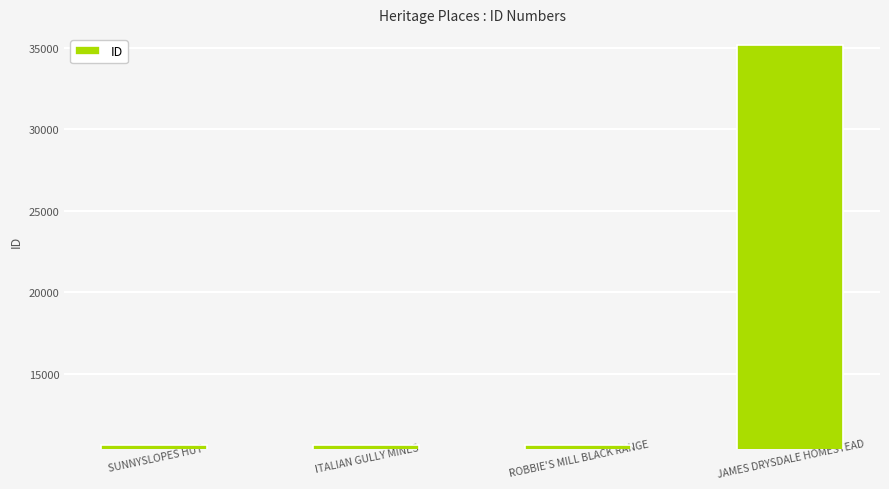

Count the number of data series in this chart.

1